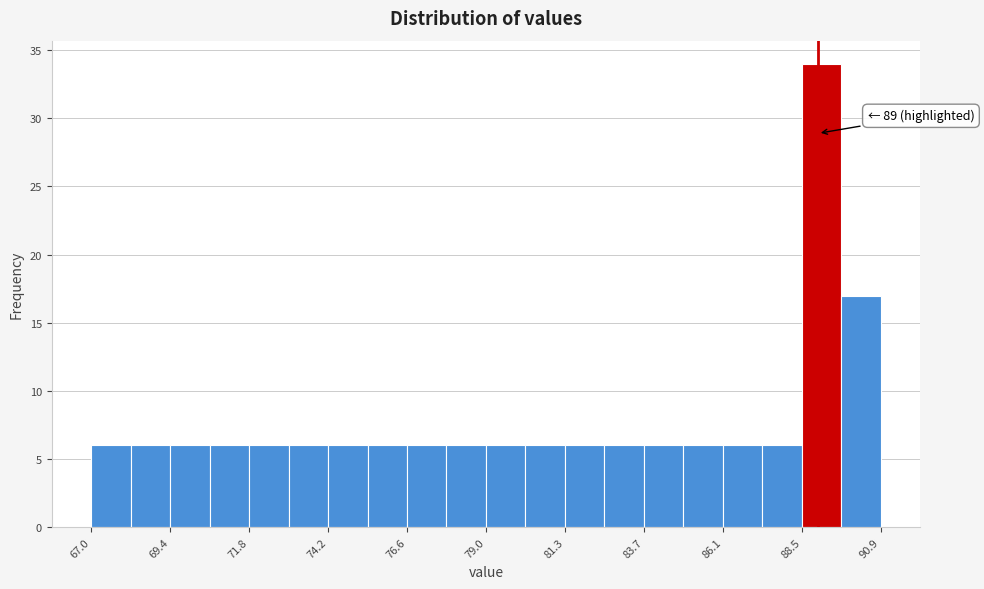

Read against the x-axis, roughly where is the centre of the tallest bar?

89.0